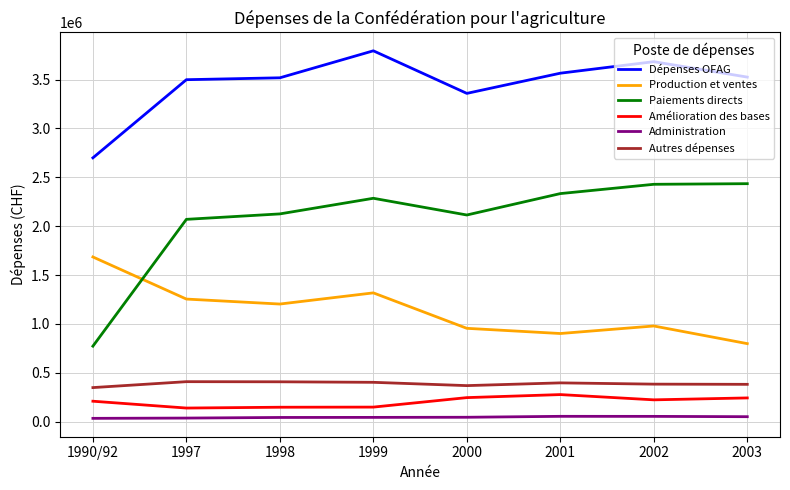

True or false: Dépenses OFAG has more than 0 points higher than both neighbors.

True